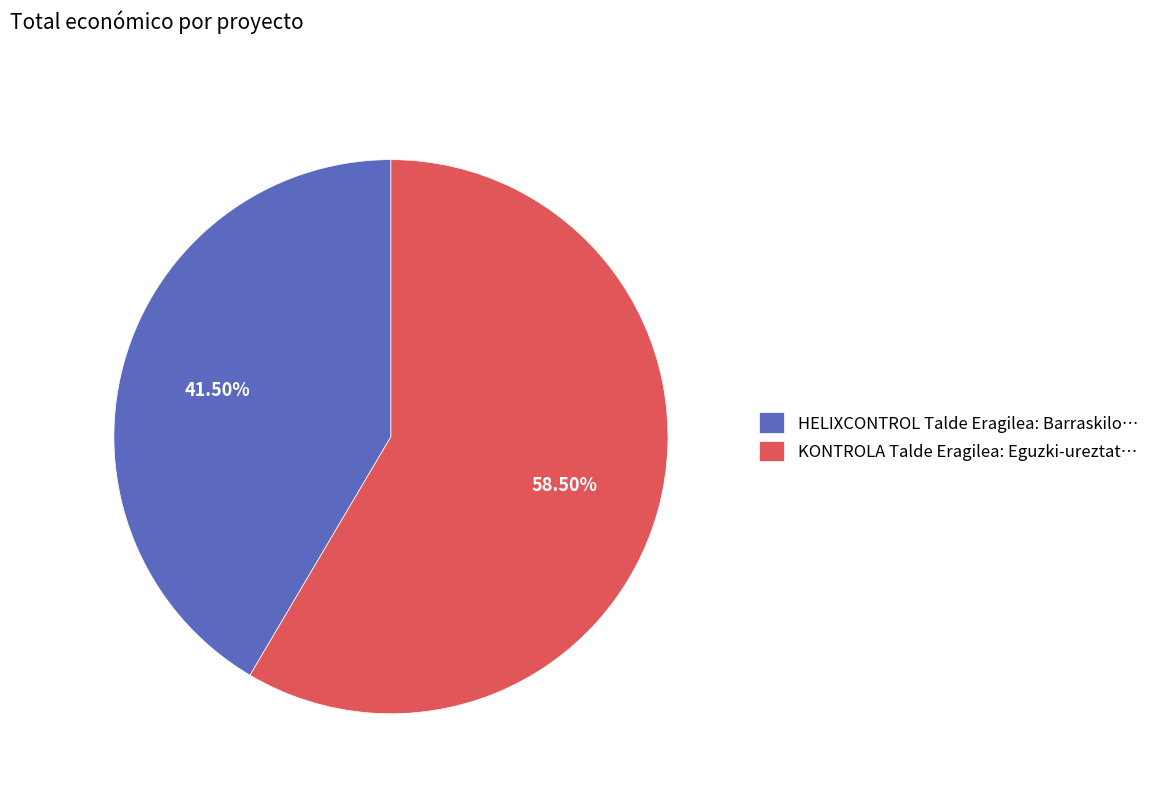

Combined, what portion of the pie is HELIXCONTROL and KONTROLA?

100.0%